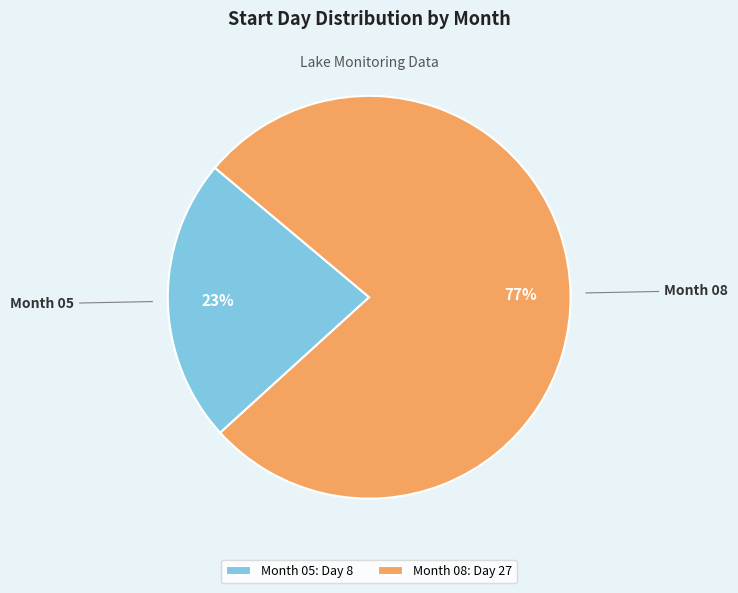

How many segments does this pie chart have?

2